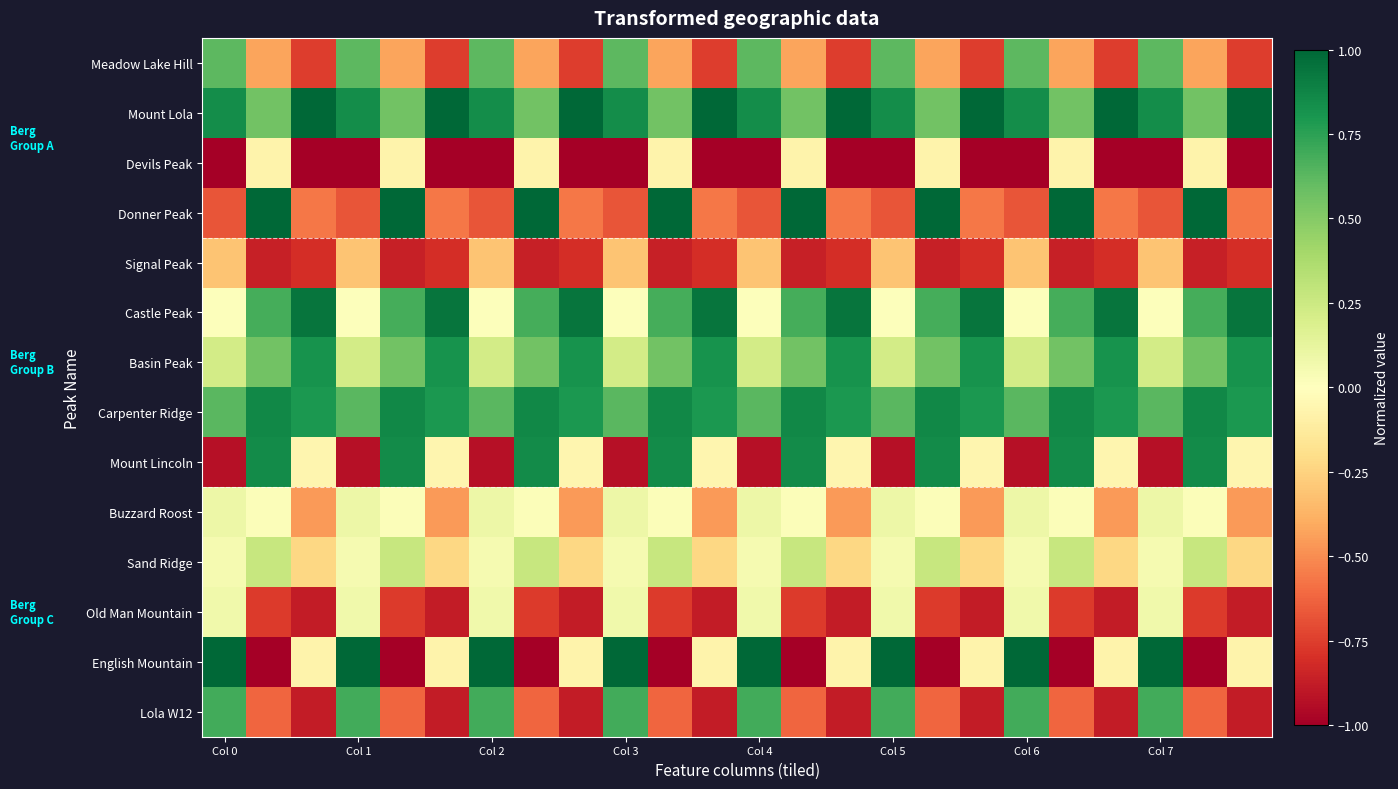

At how many categories does at least one series exceed 0?

24